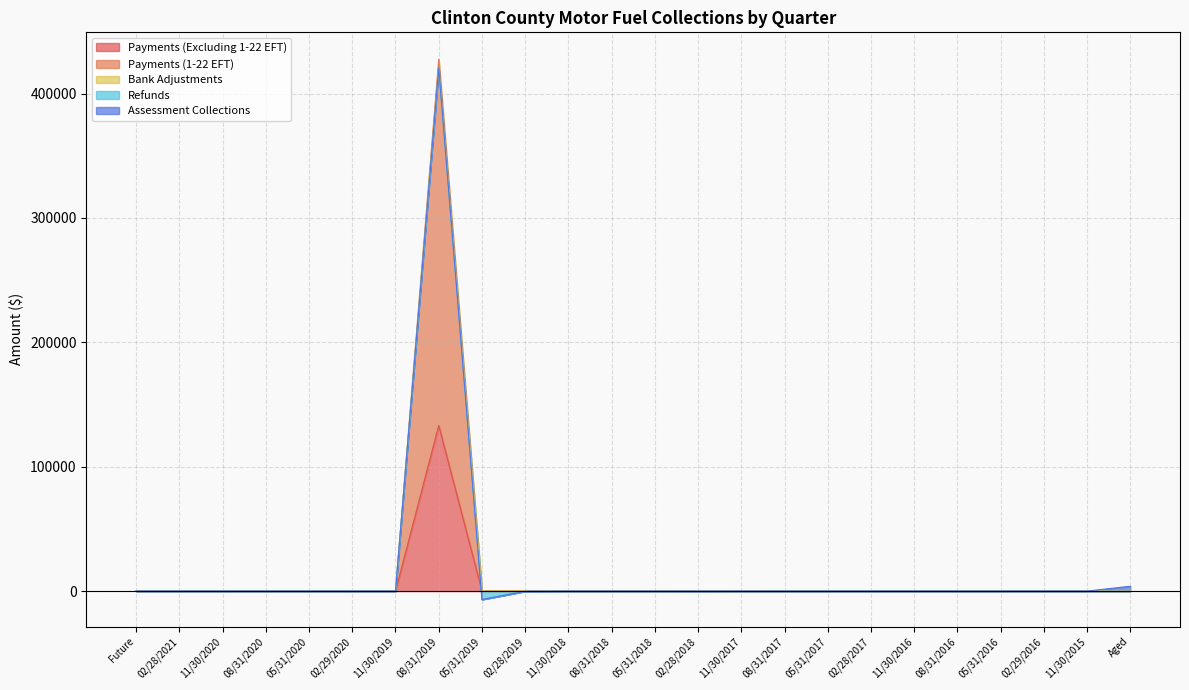

Is it true that Payments (Excluding 1-22 EFT) equals 0.0 at 02/28/2021?

True